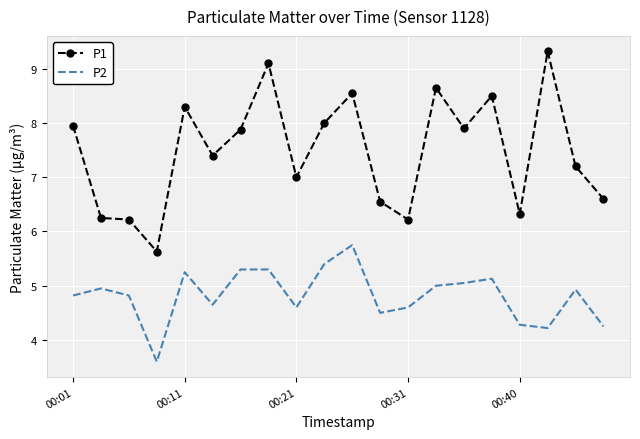

What is the maximum value shown in the chart?

9.3